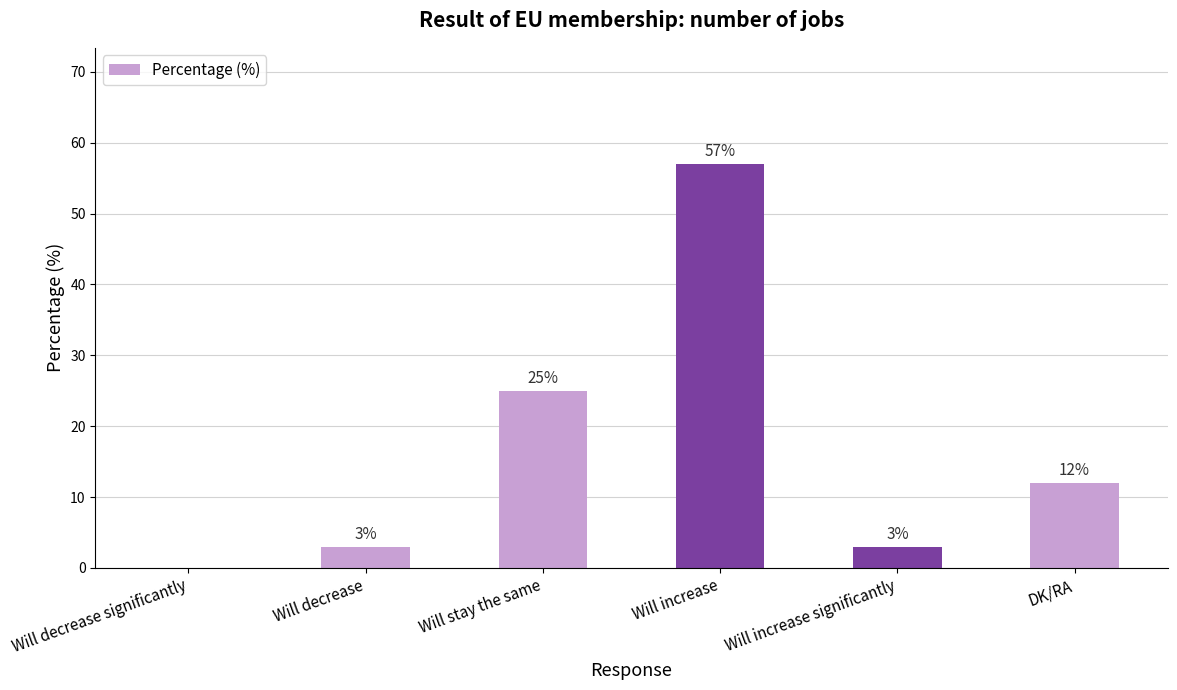

Read the value at Will stay the same, to the nearest 5.

25